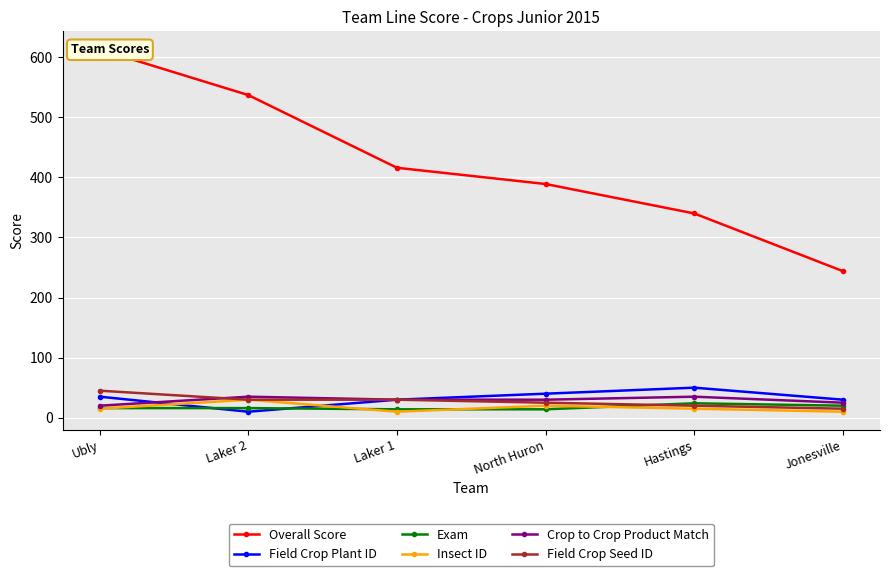

Count the number of data series in this chart.

6